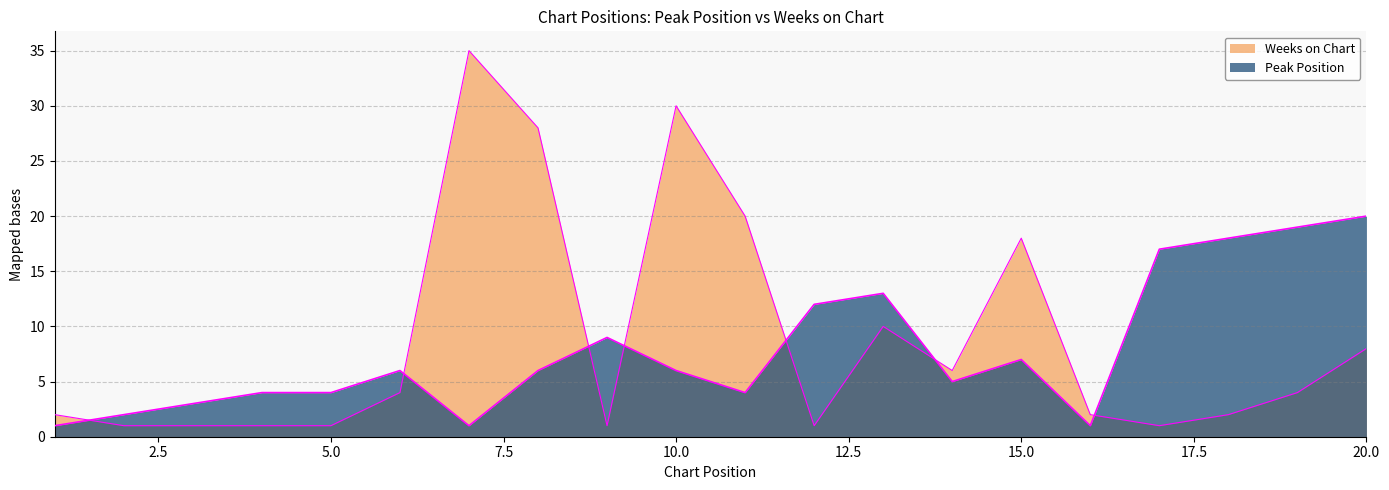

What is the value of the Weeks on Chart point at the 5th from the left?

1